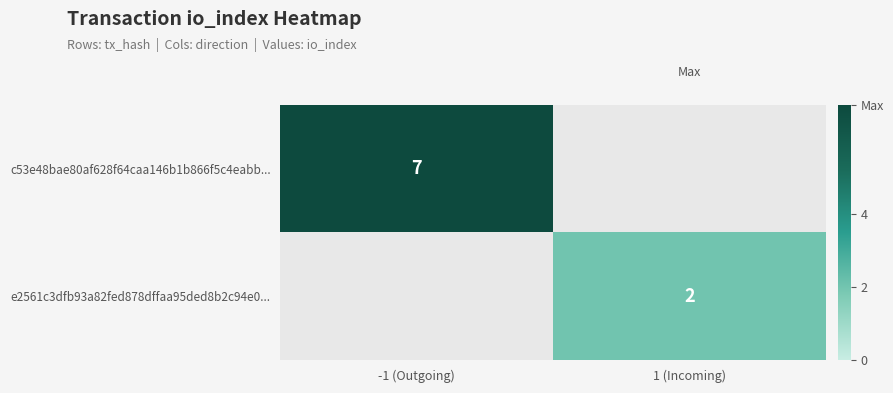

True or false: c53e48bae80af628f64caa146b1b866f5c4eabb... has a value of 12 at -1 (Outgoing).

False